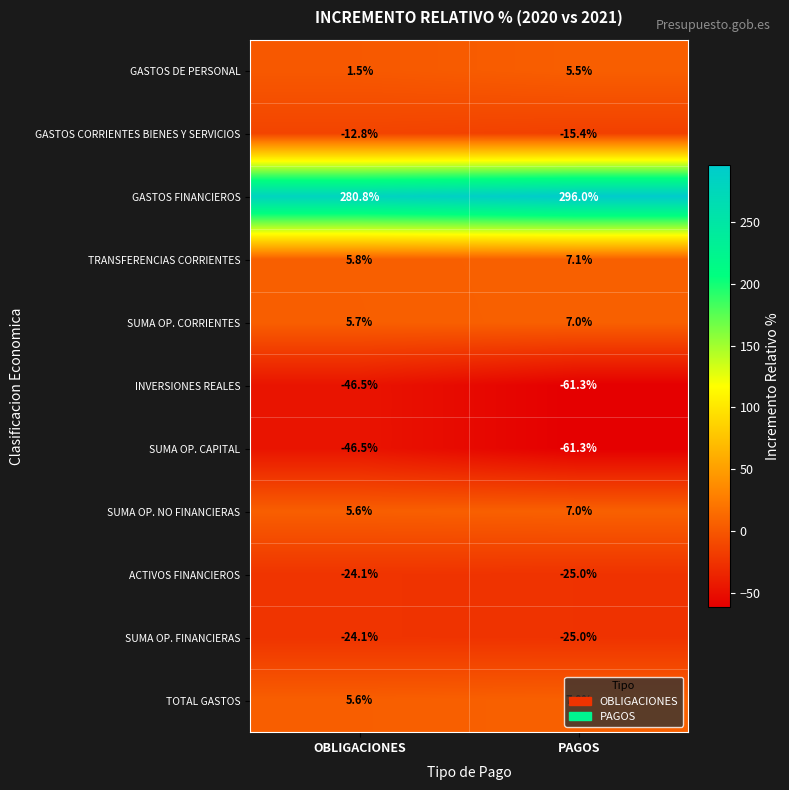

Which series has the largest total across all categories?

GASTOS FINANCIEROS